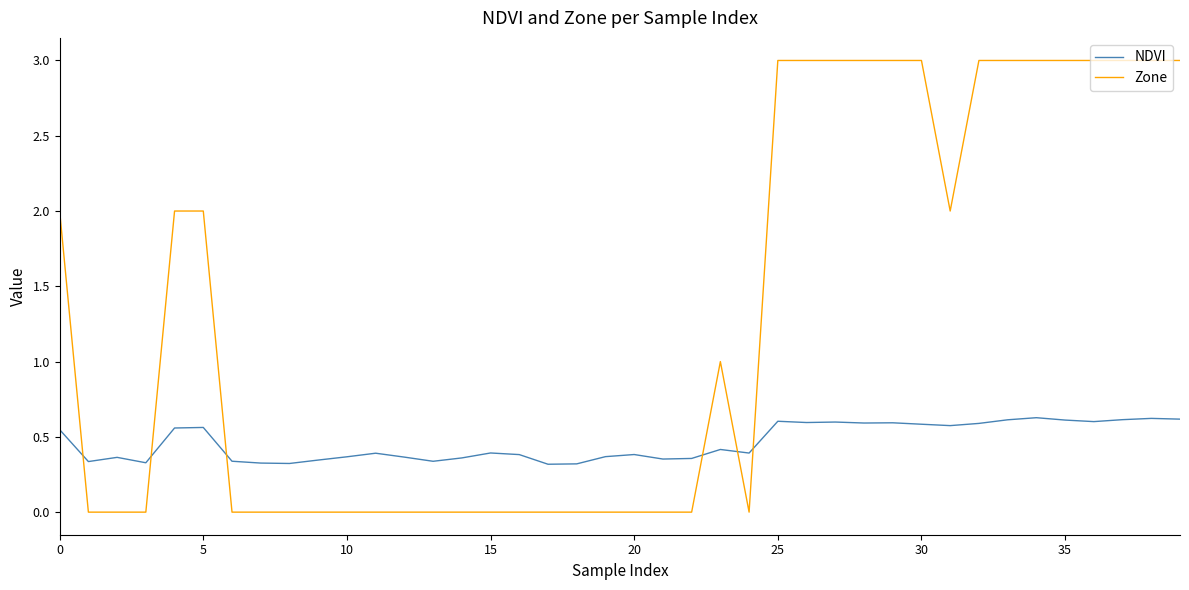

What is the difference between the maximum and minimum values in the Zone series?

3.0